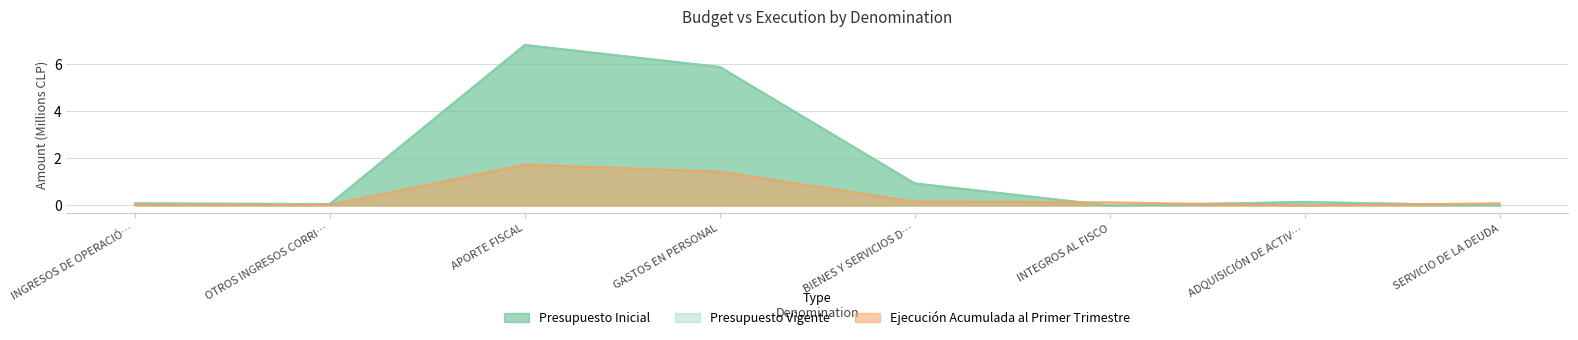

What are all the series names shown in the legend?

Presupuesto Inicial, Presupuesto Vigente, Ejecución Acumulada al Primer Trimestre